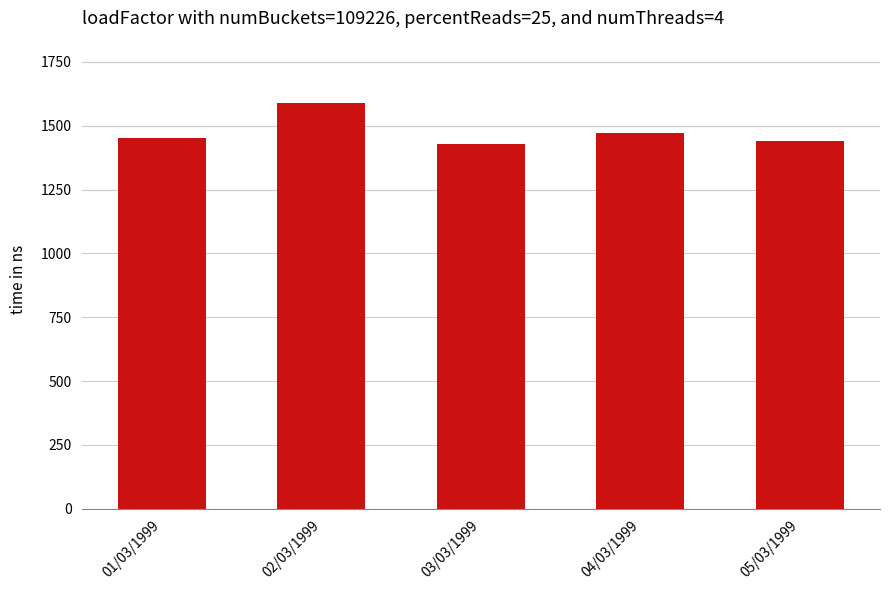

Is it true that the value at 04/03/1999 is 556?

False